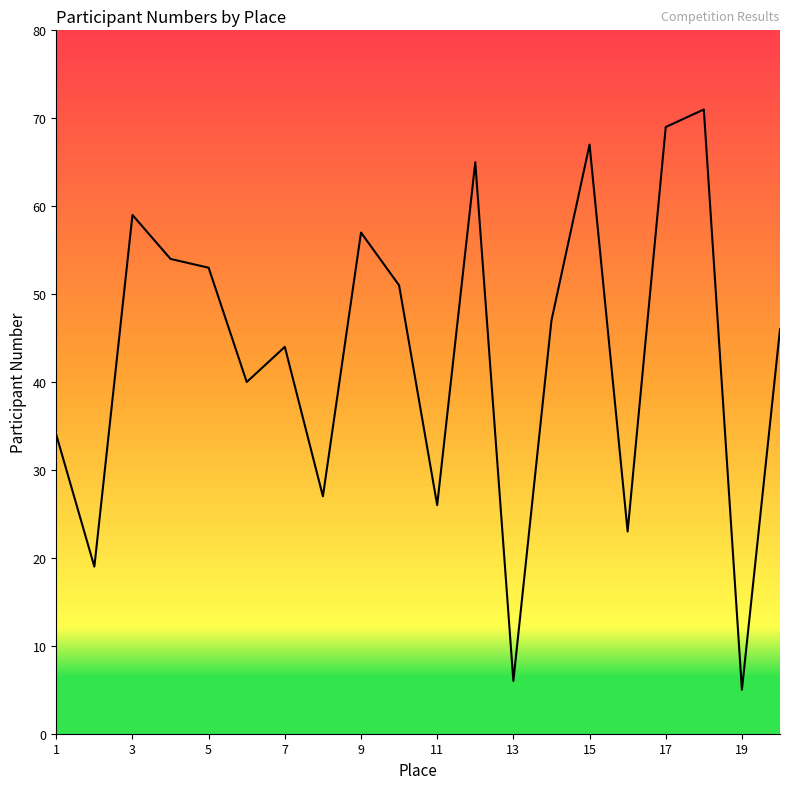

What is the greatest value displayed?

71